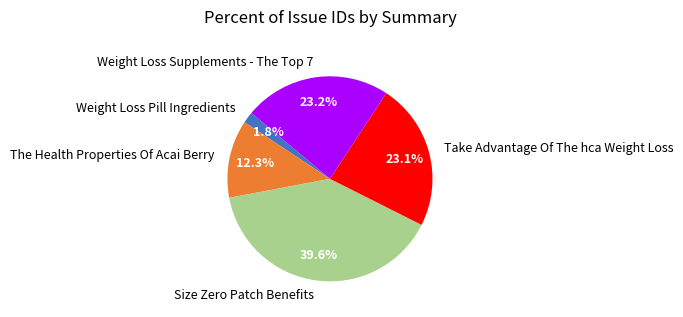

Is it true that Weight Loss Pill Ingredients is 7% of the pie?

False